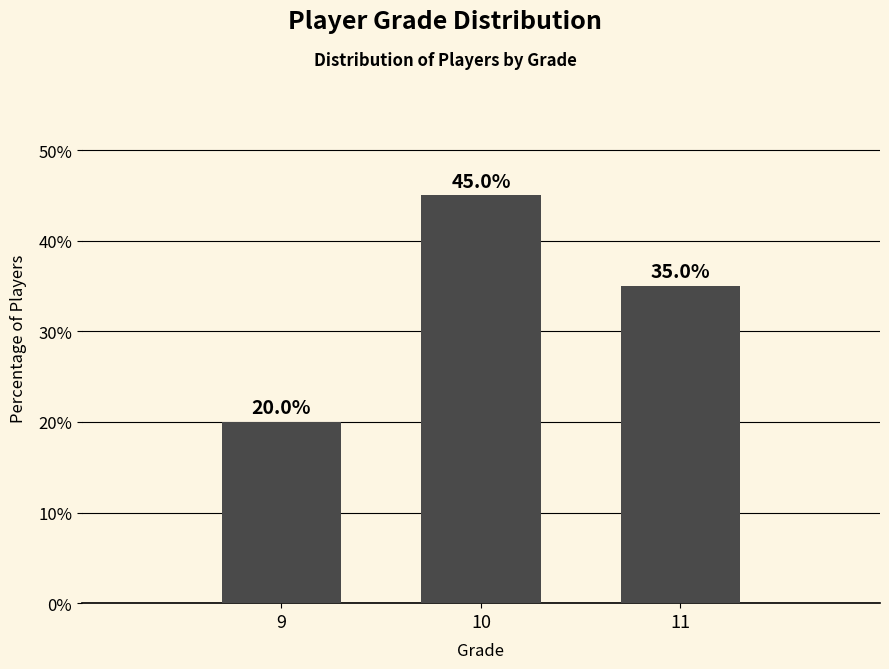

Reading left to right, extract all data points from this chart.

9=20	10=45	11=35